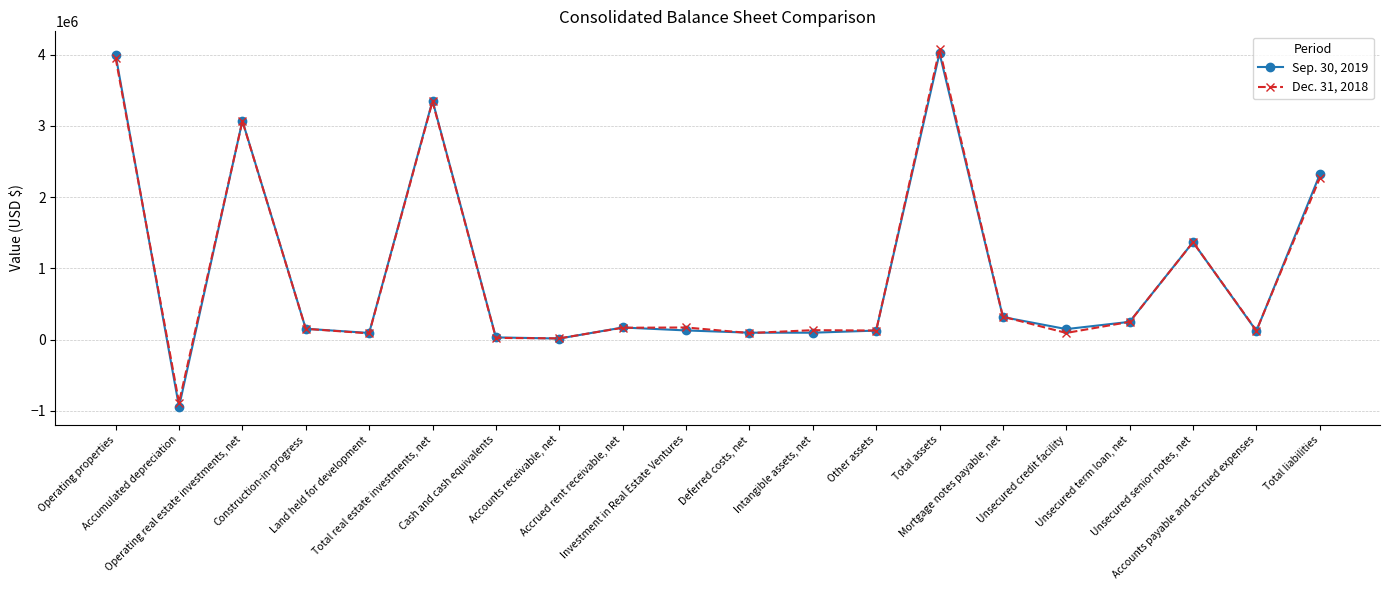

What is the label of the 4th point from the left?

Construction-in-progress